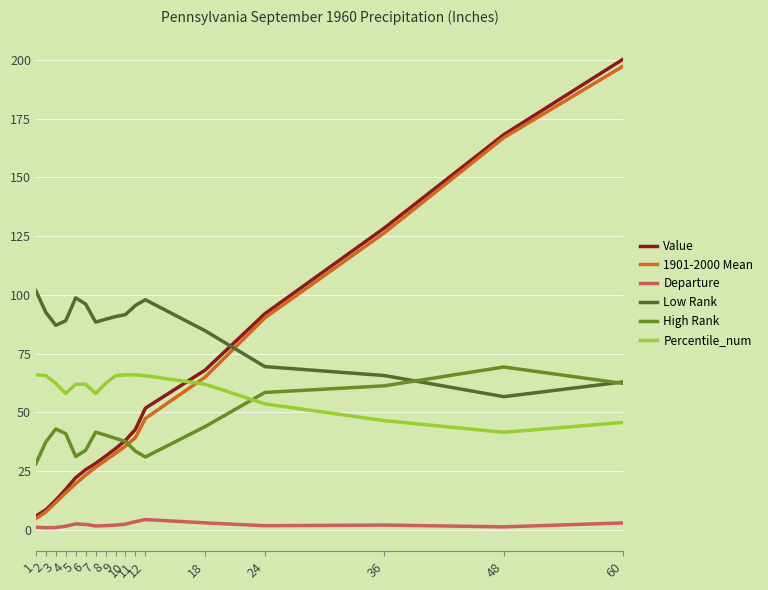

How many intersections are there between 1901-2000 Mean and High Rank?

1